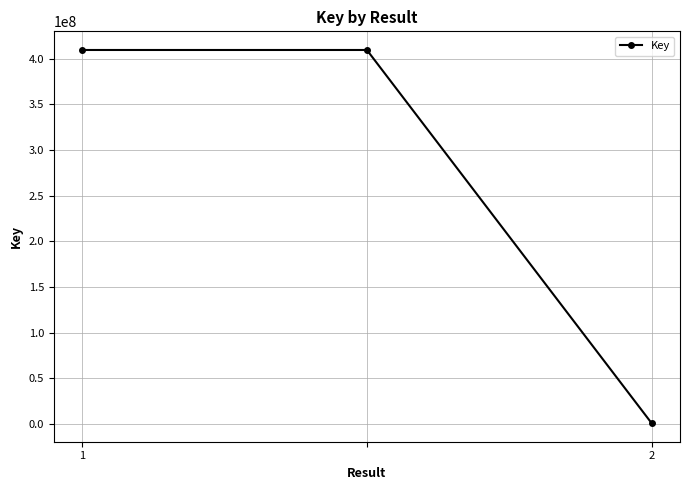

What is the maximum value shown in the chart?

409615508